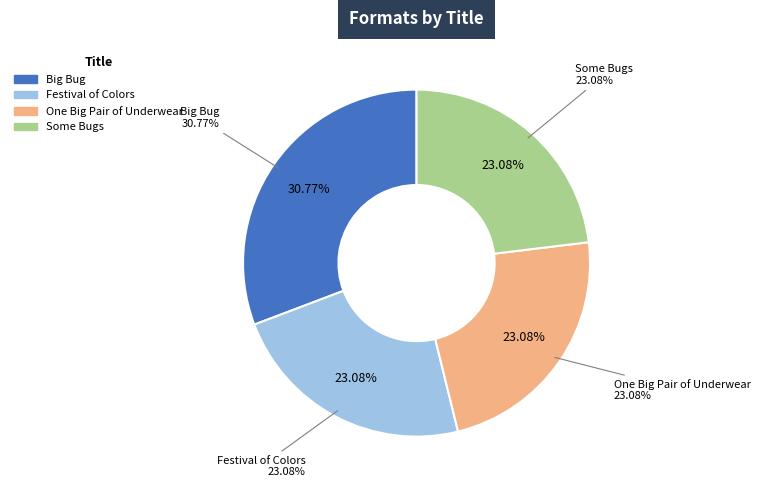

What percentage is the Big Bug slice, to the nearest percent?

31%